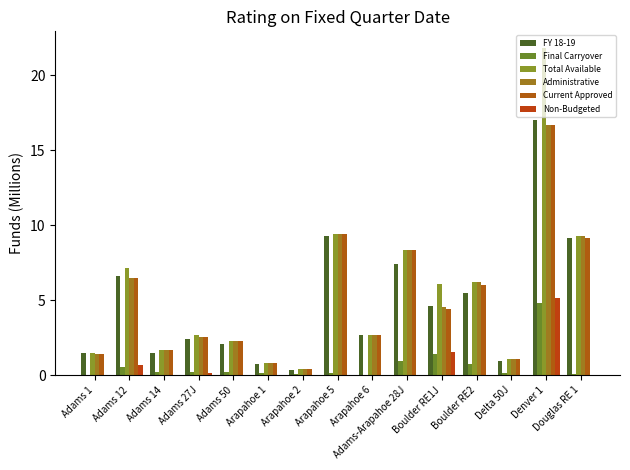

What value does the Current Approved series have at Denver 1?

16.7